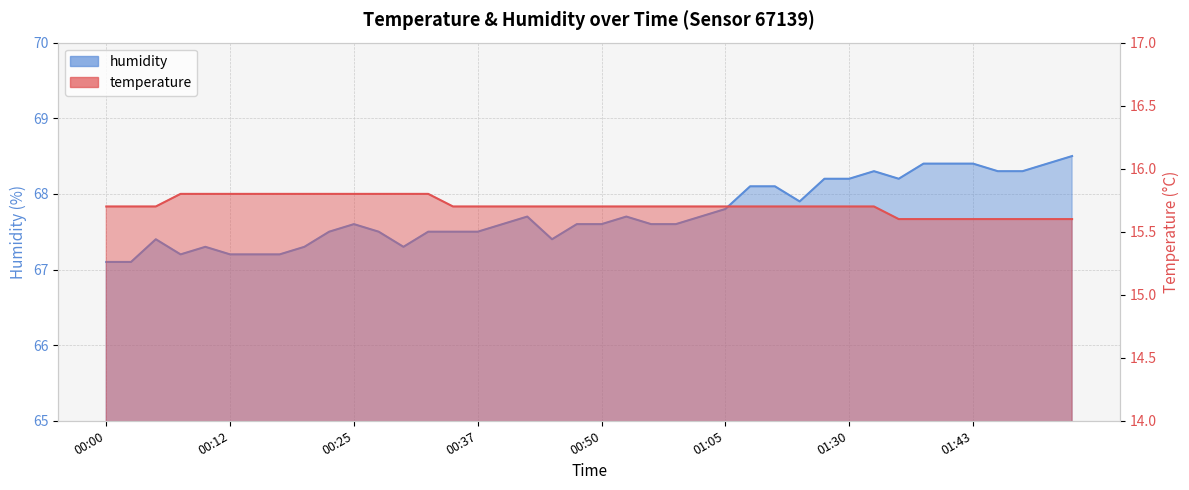

True or false: temperature has more than 1 interior local peaks.

False